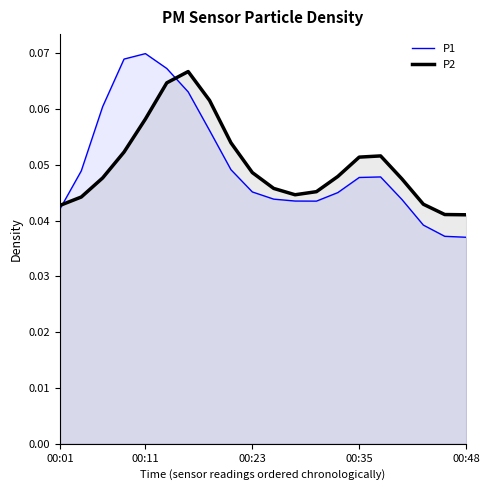

Rank the series by their maximum value, from highest to lowest.

P1, P2